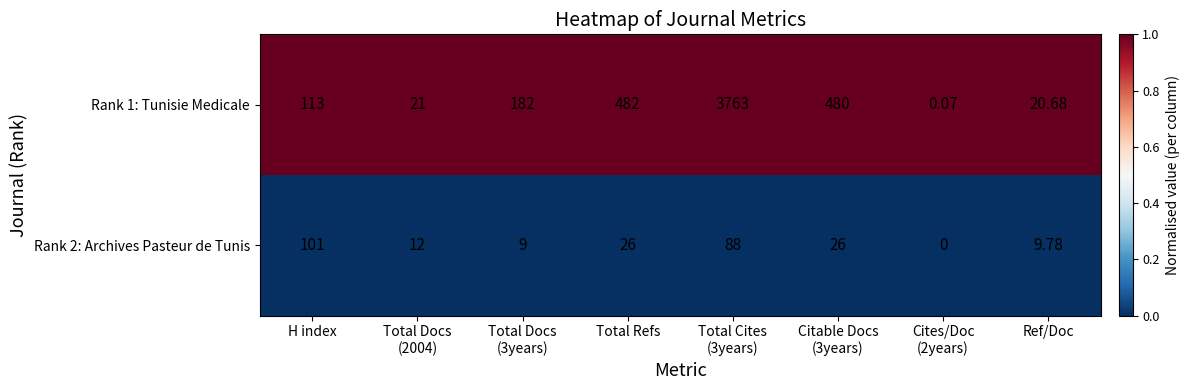

At which label is Rank 1: Tunisie Medicale closest to 1881?

Total Refs